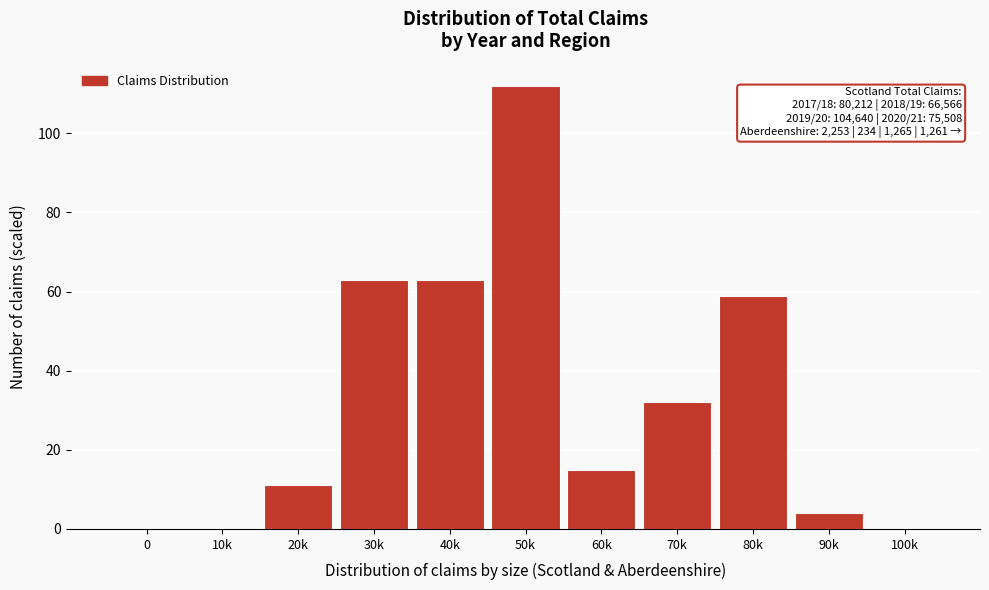

Reading right to left, list all the values displayed in this chart.

100k=0	90k=4	80k=59	70k=32	60k=15	50k=112	40k=63	30k=63	20k=11	10k=0	0=0